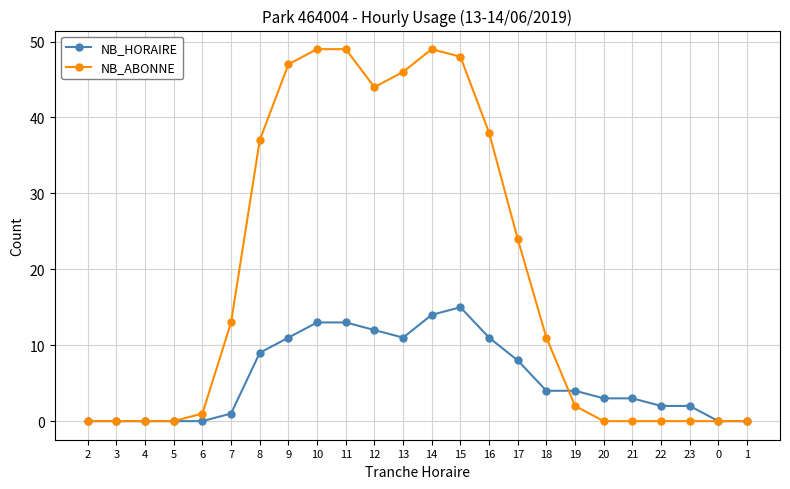

True or false: NB_HORAIRE has more than 0 interior local peaks.

True